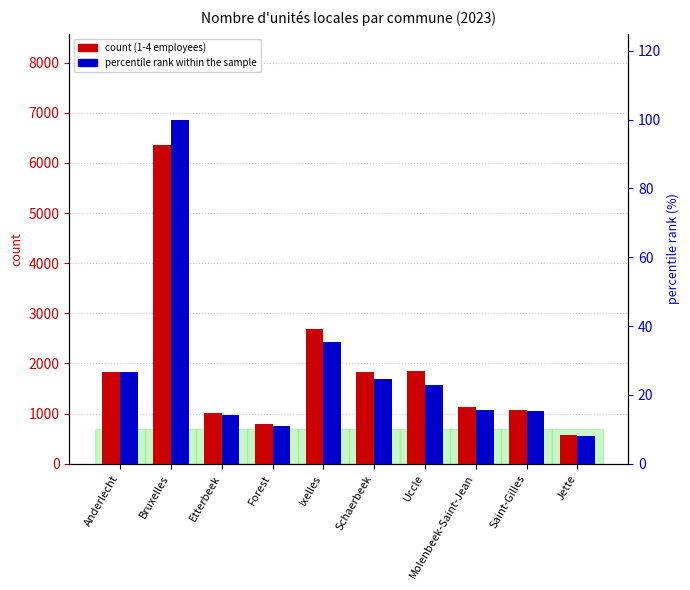

Which label corresponds to the largest value in the chart?

Bruxelles